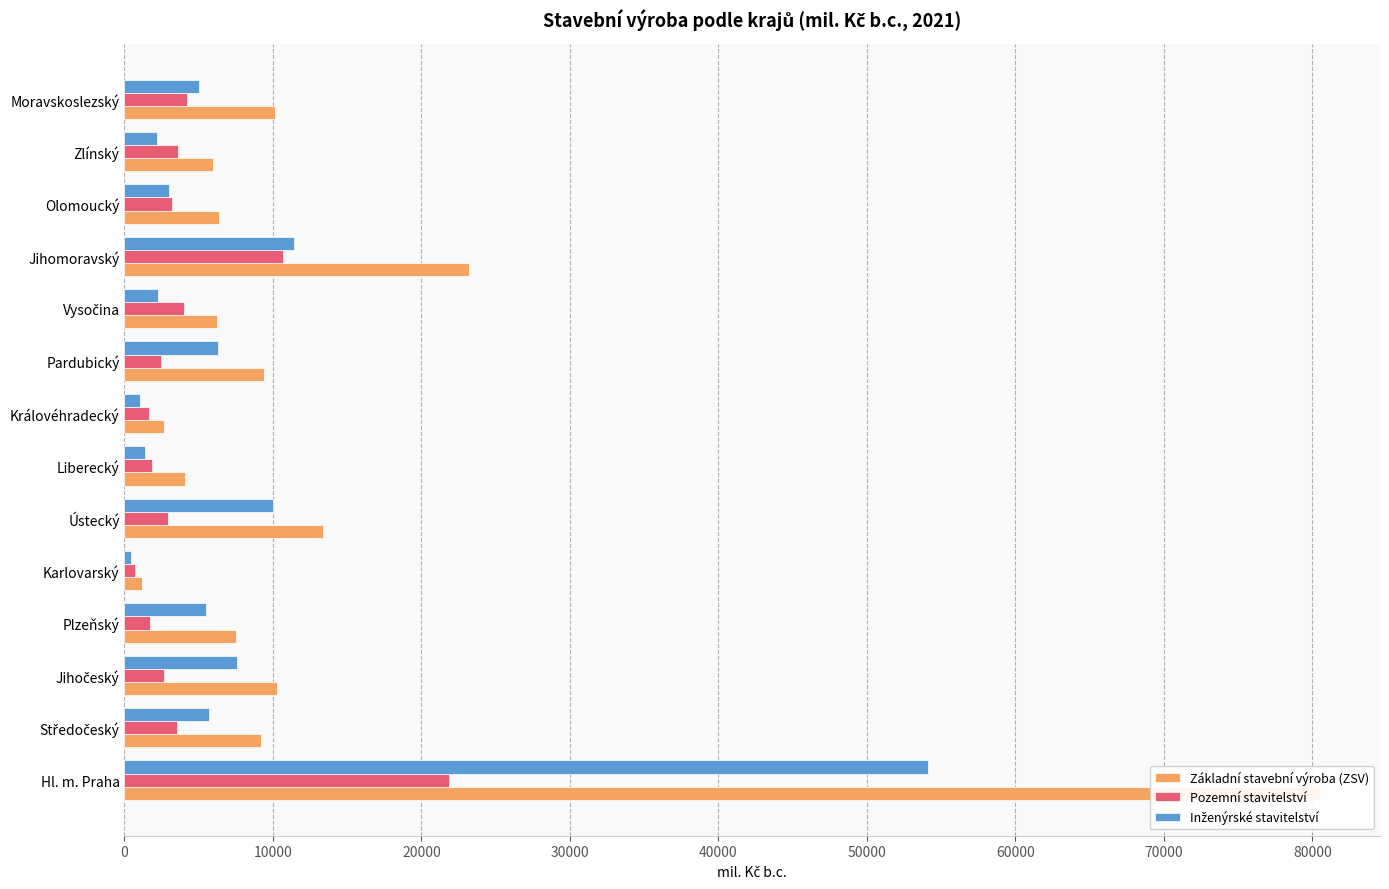

What is the maximum value shown in the chart?

80523